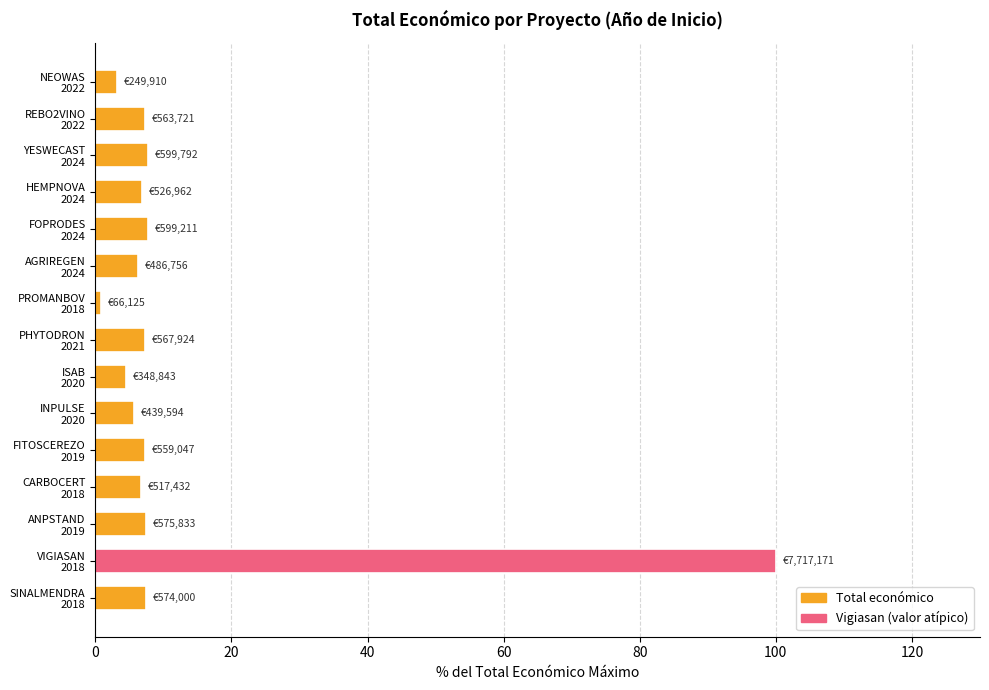

What is the greatest value displayed?

100.0